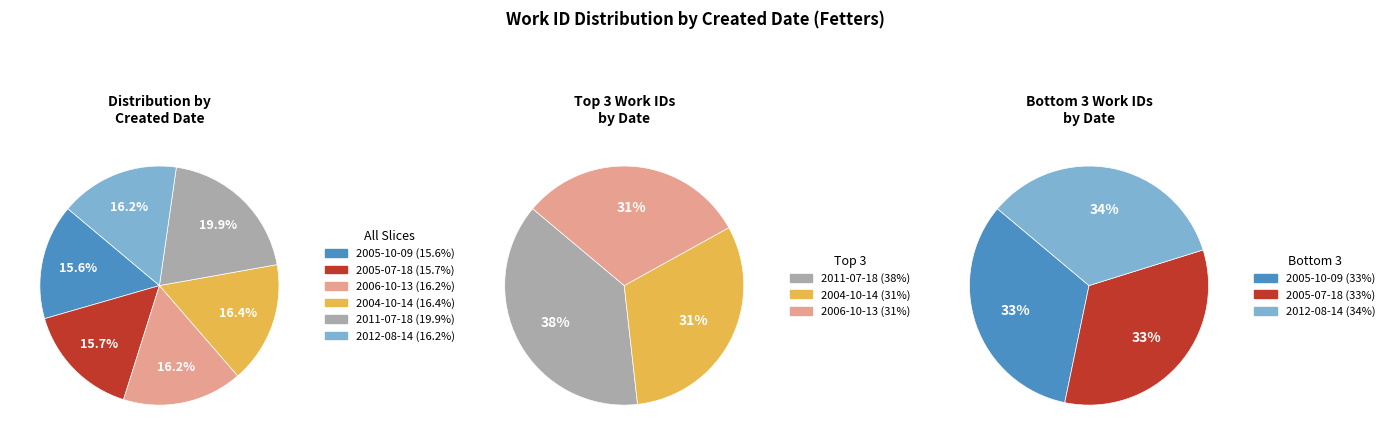

True or false: 2012-08-14 accounts for 26% of the total.

False